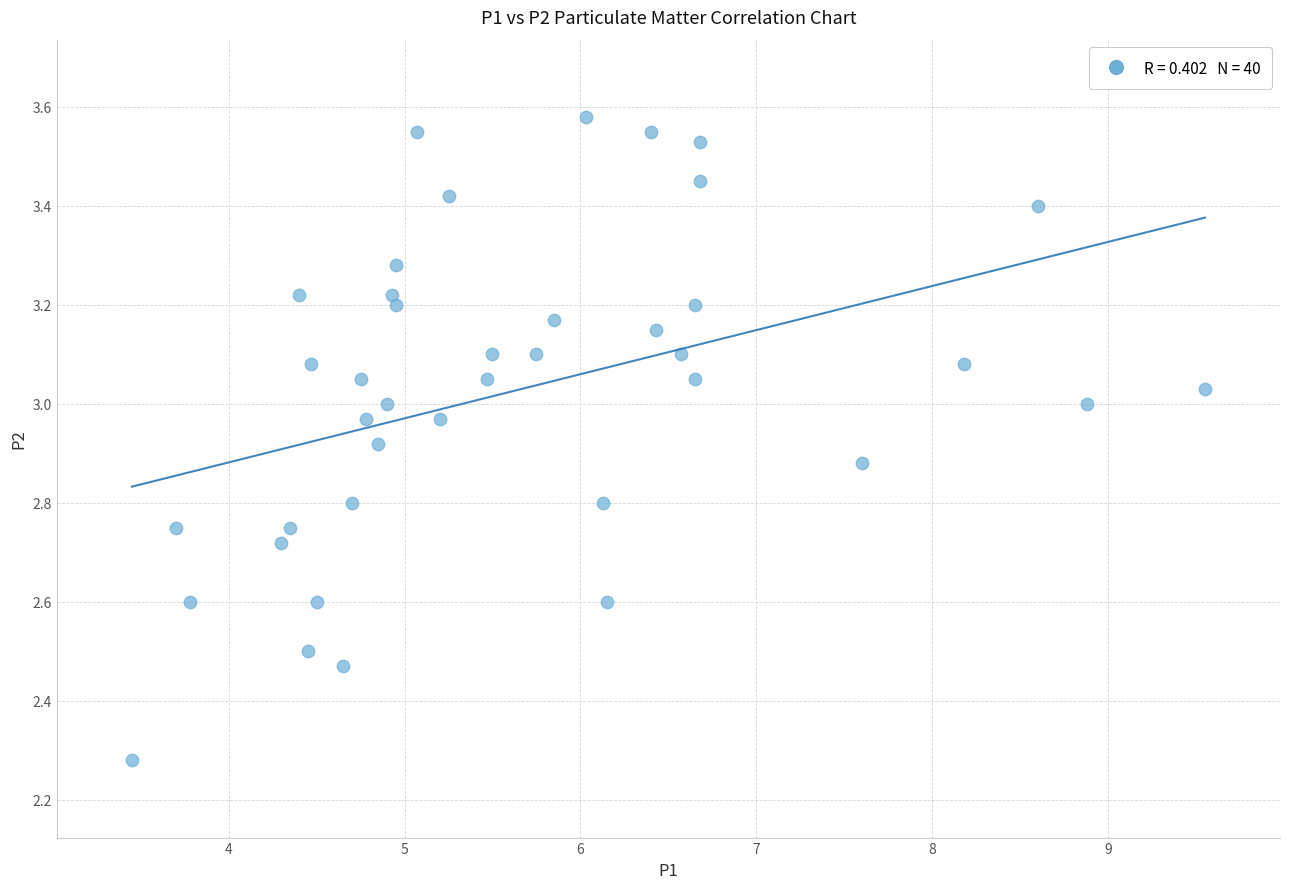

What is the range of Y values (max minus min)?

1.3